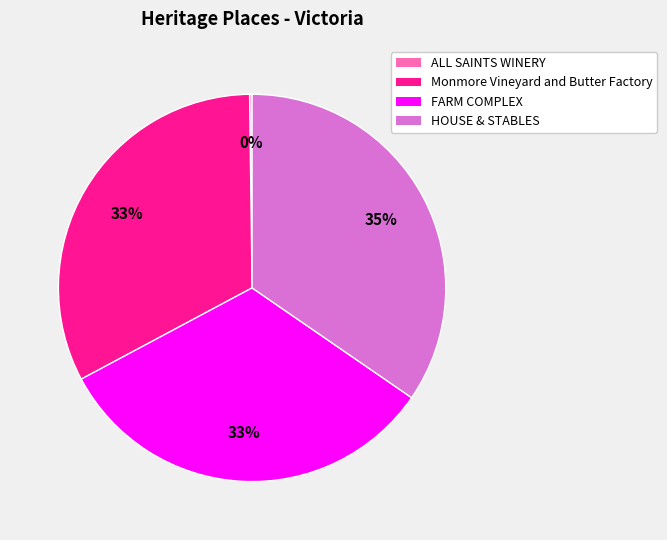

True or false: HOUSE & STABLES accounts for 35% of the total.

True